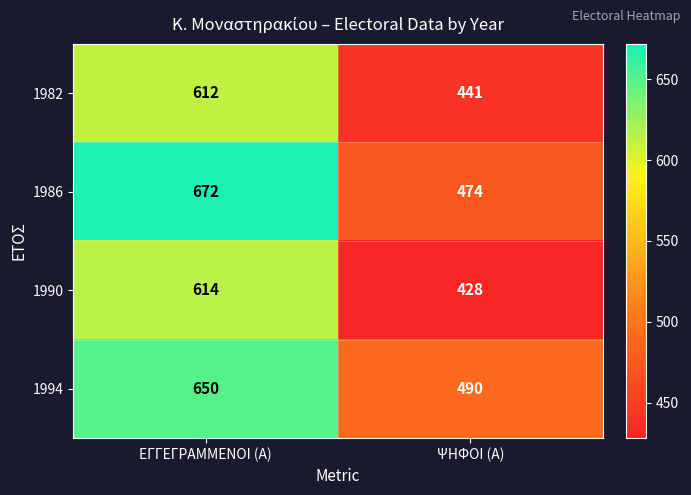

At which label is 1982 closest to 526?

ΨΗΦΟΙ (Α)